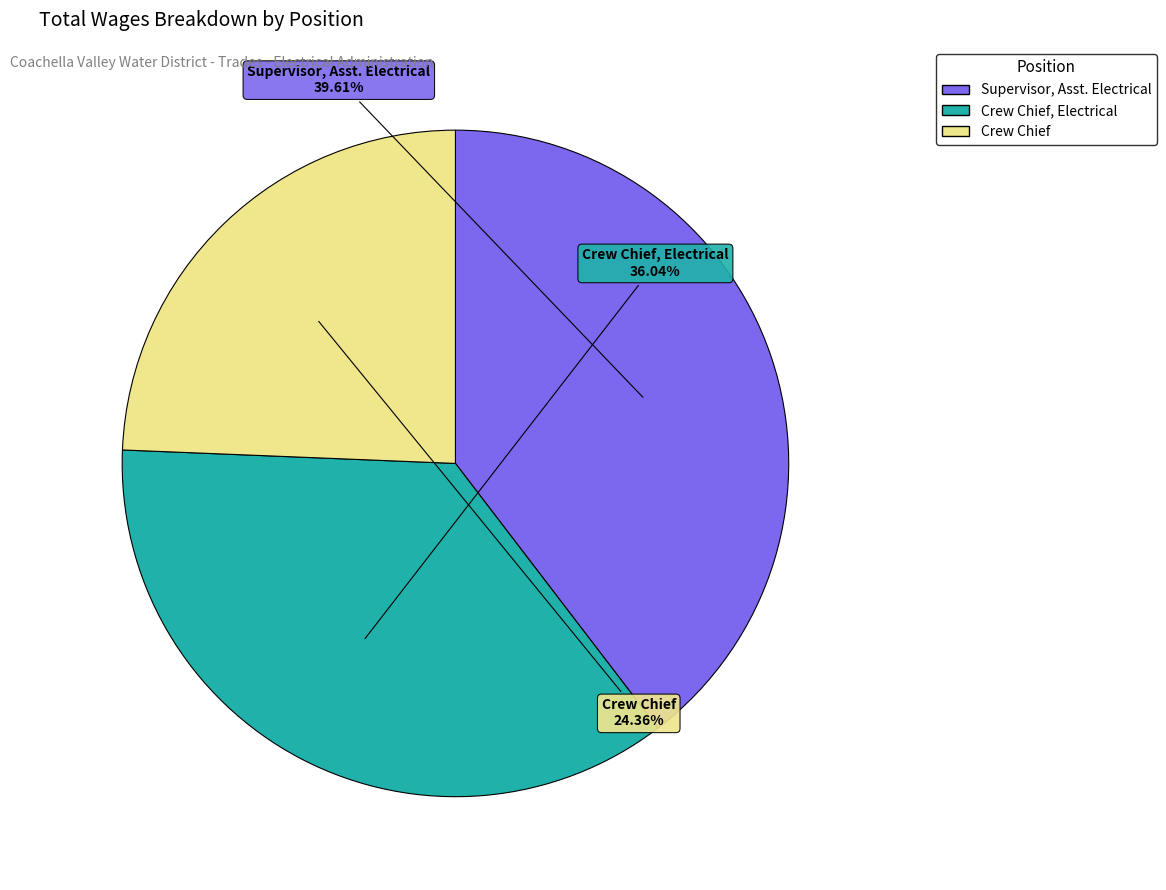

How many slices are in this pie chart?

3